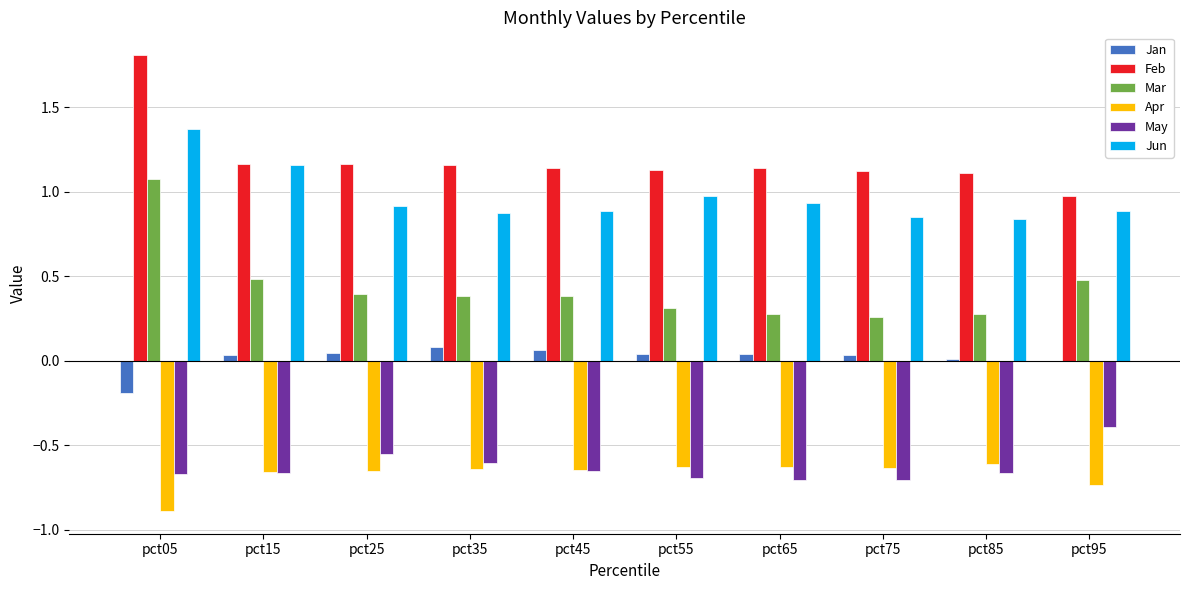

What is the sum of the Apr values at pct75 and pct65?

-1.3